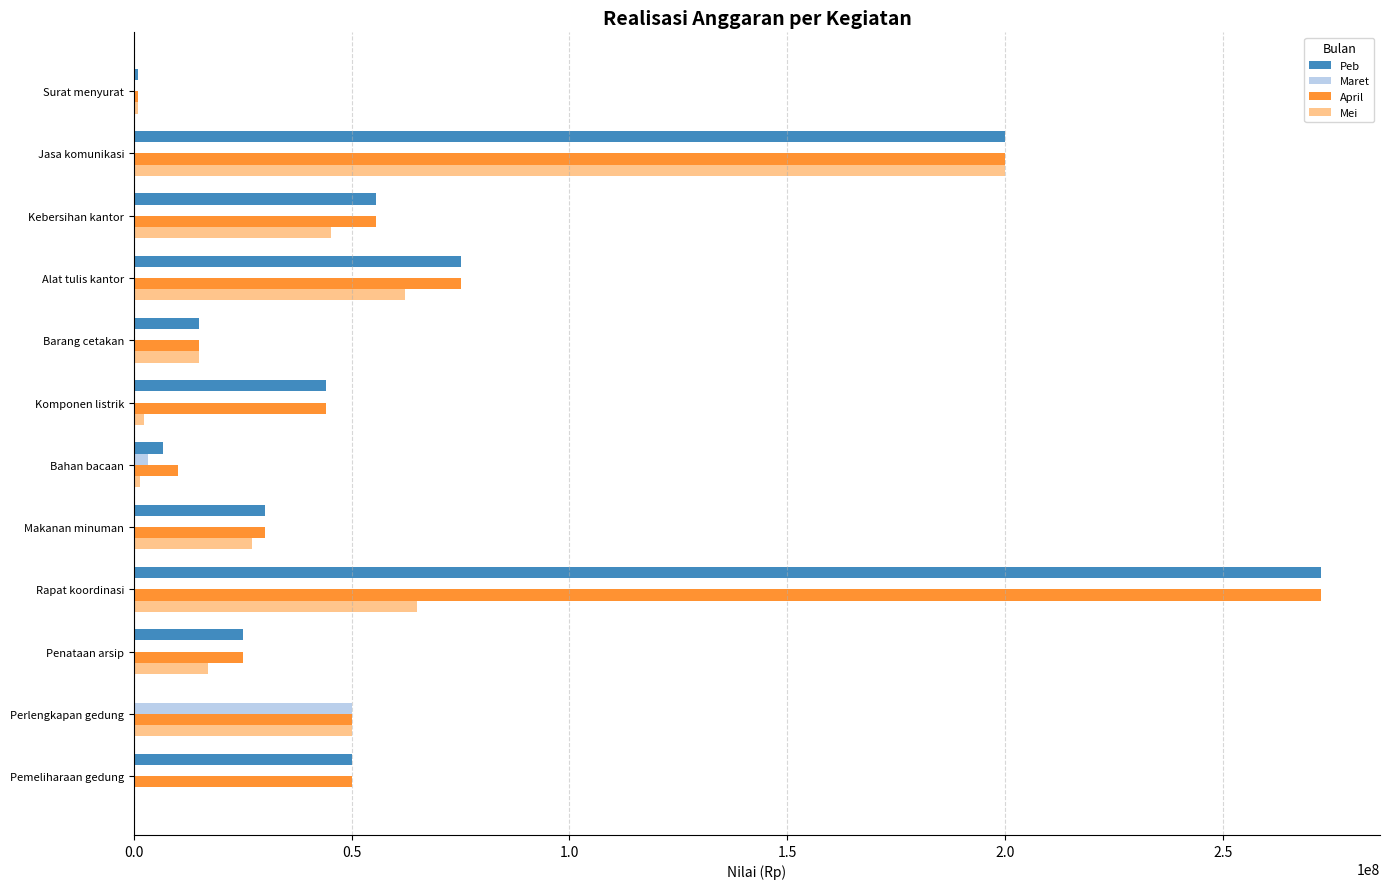

Read the Mei value at Barang cetakan.

14826300